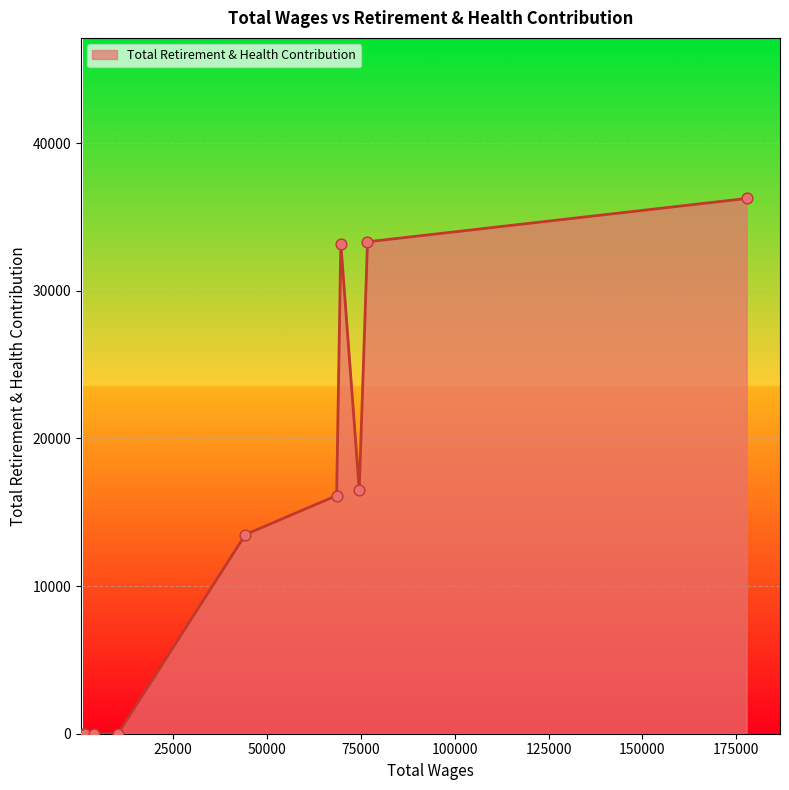

What is the greatest value displayed?

36255